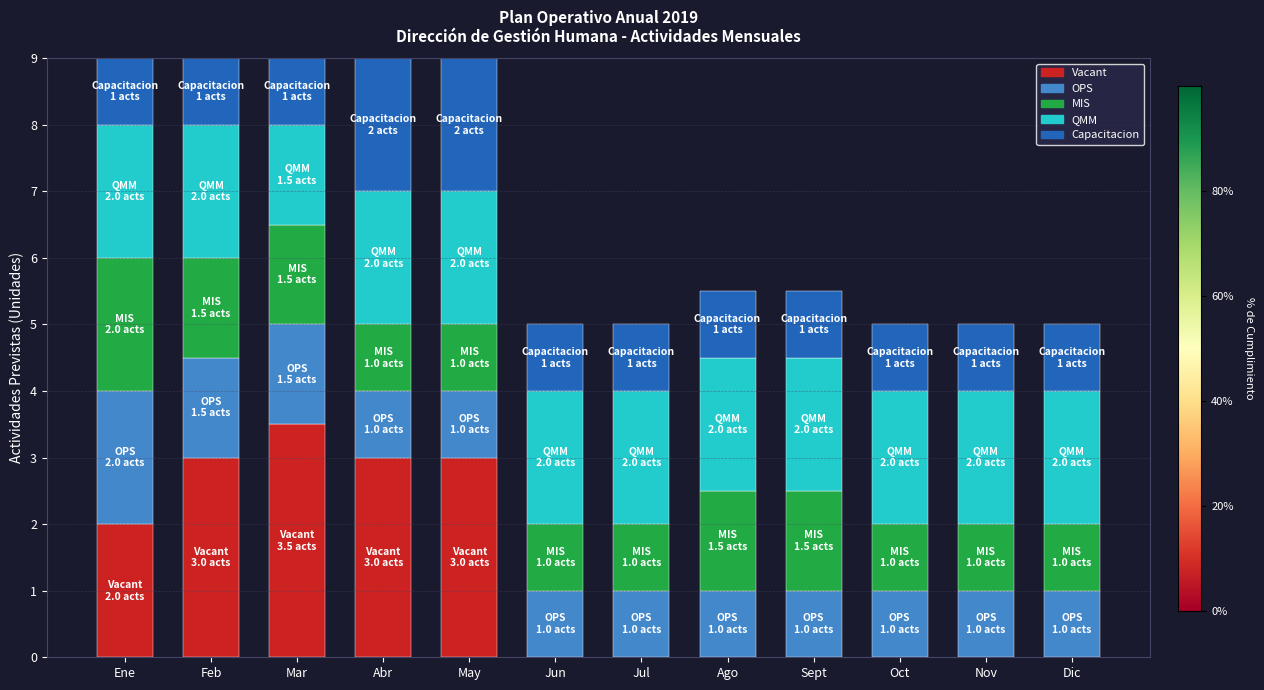

What is the total value across all series at Ene?

9.0